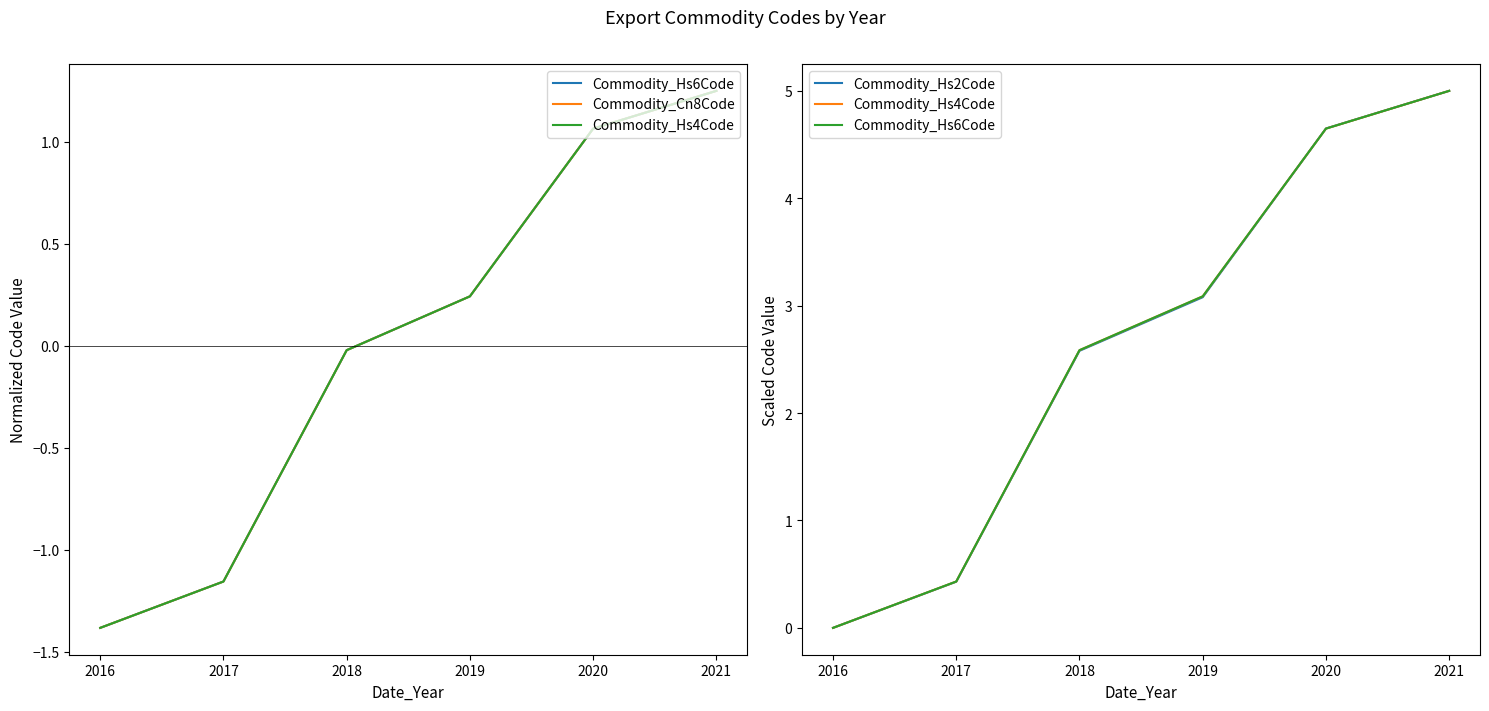

Reading right to left, list all the values displayed in this chart.

Commodity_Hs6Code: 5.0	4.6	3.1	2.6	0.4	0.0
Commodity_Cn8Code: 1.3	1.1	0.2	-0.0	-1.2	-1.4
Commodity_Hs4Code: 5.0	4.6	3.1	2.6	0.4	0.0
Commodity_Hs2Code: 5.0	4.6	3.1	2.6	0.4	0.0